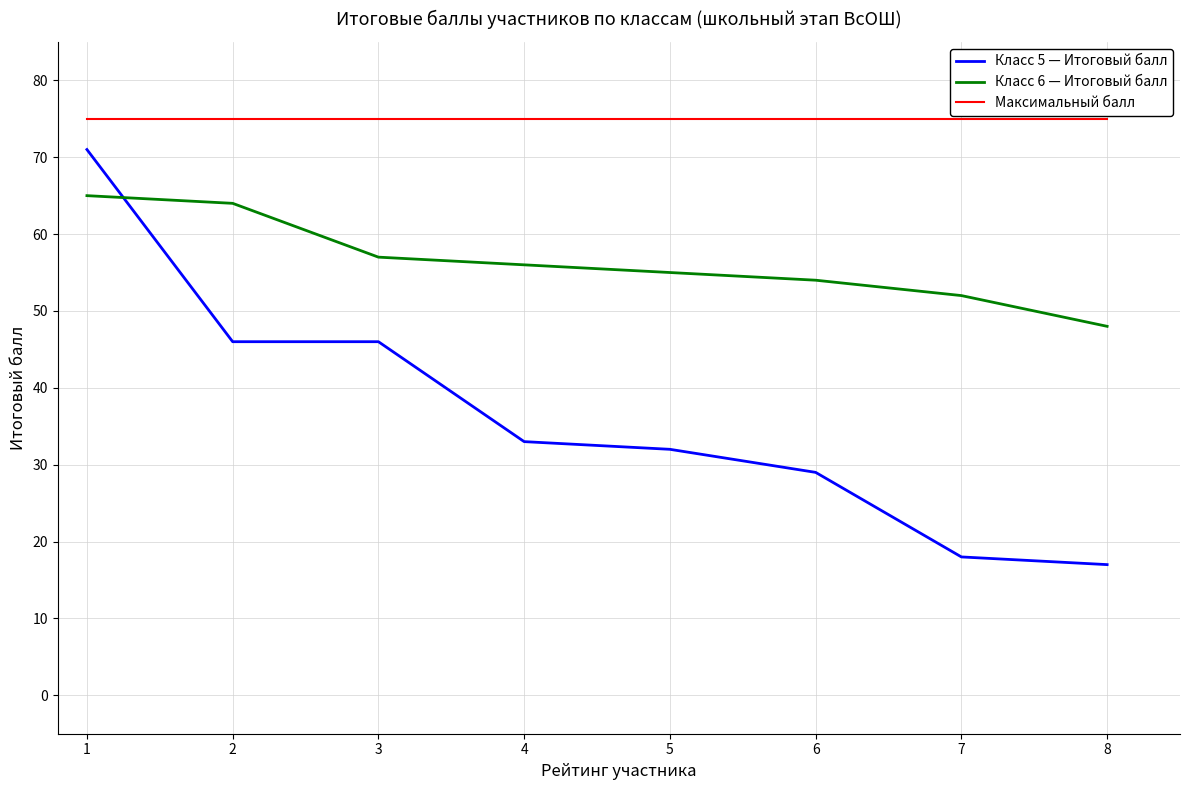

What is the difference between the Класс 5 — Итоговый балл values at 1 and 6?

42